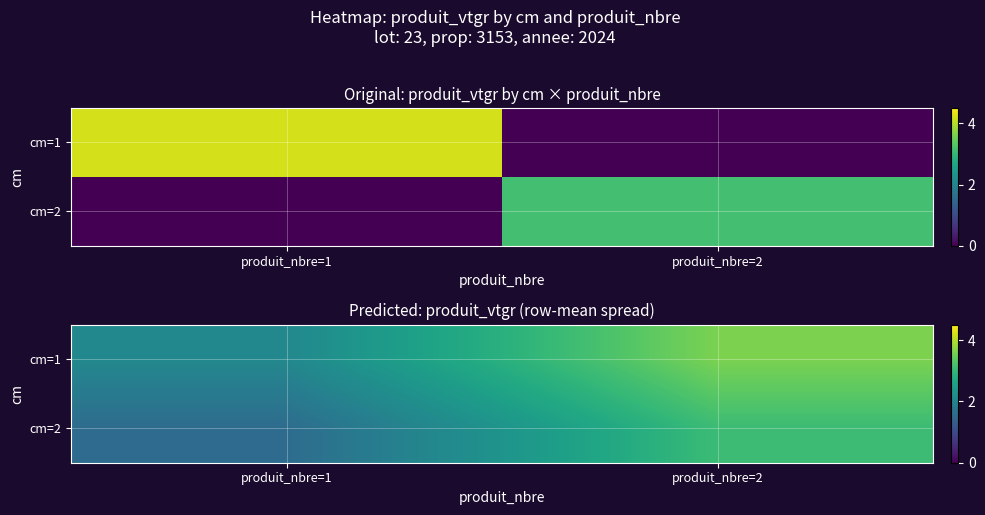

List the series in order of their peak value, lowest first.

cm=2, cm=1